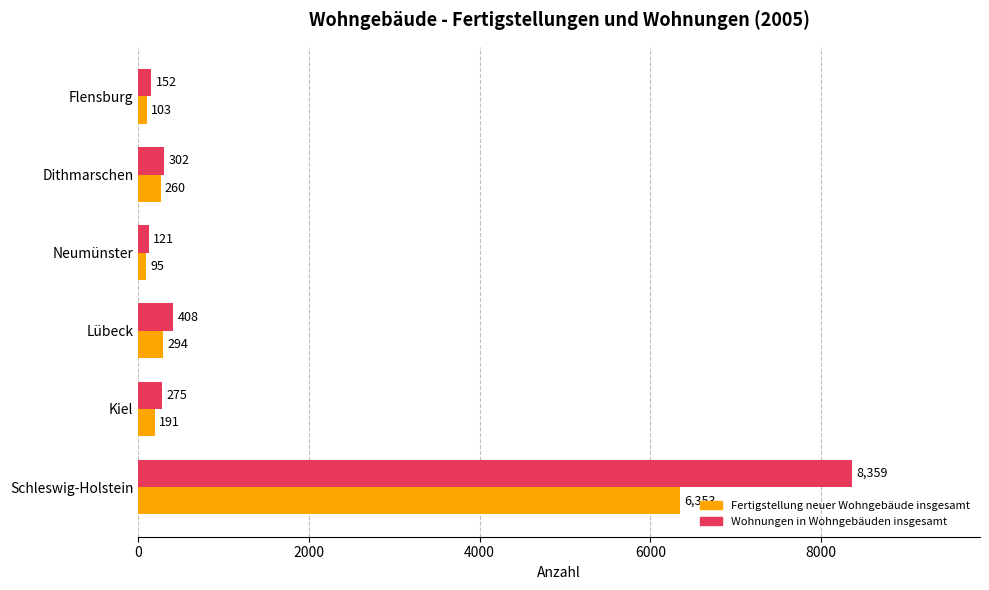

Which series has the largest total across all categories?

Wohnungen in Wohngebäuden insgesamt